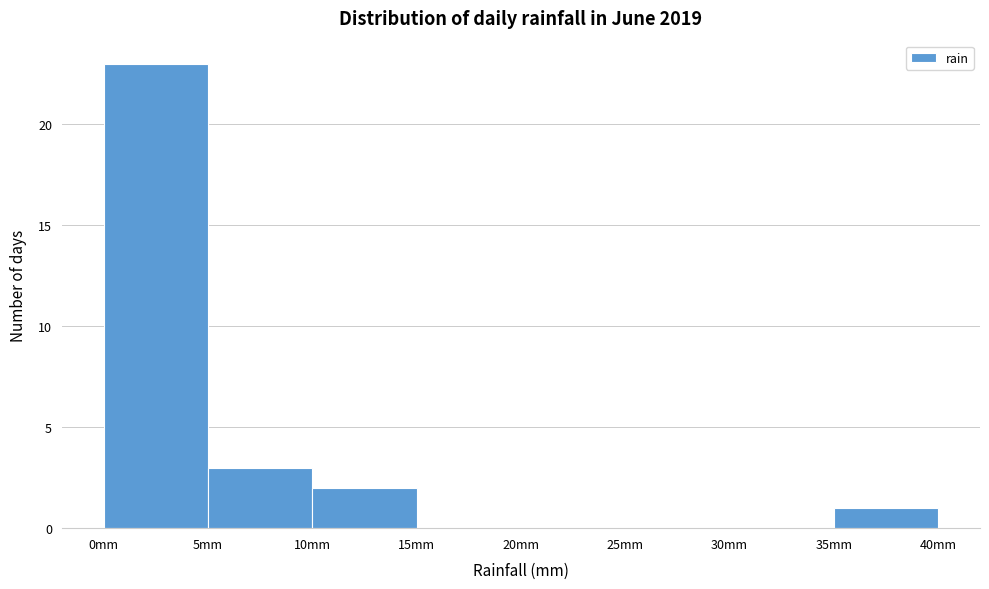

Reading left to right, list every bar in this chart as the range it spans on the x-axis followed by its height. The values are not printed on the chart, so give them approximately, as read against the axis.

0 to 5: 23
5 to 10: 3
10 to 15: 2
15 to 20: 0
20 to 25: 0
25 to 30: 0
30 to 35: 0
35 to 40: 1